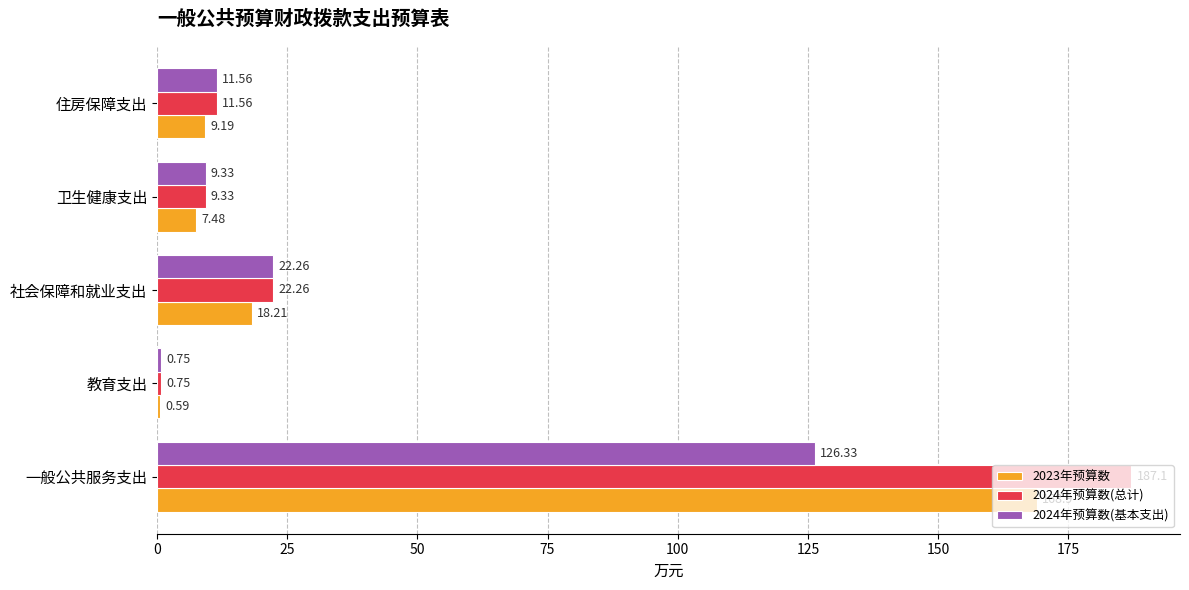

Count the number of categories in the chart.

5